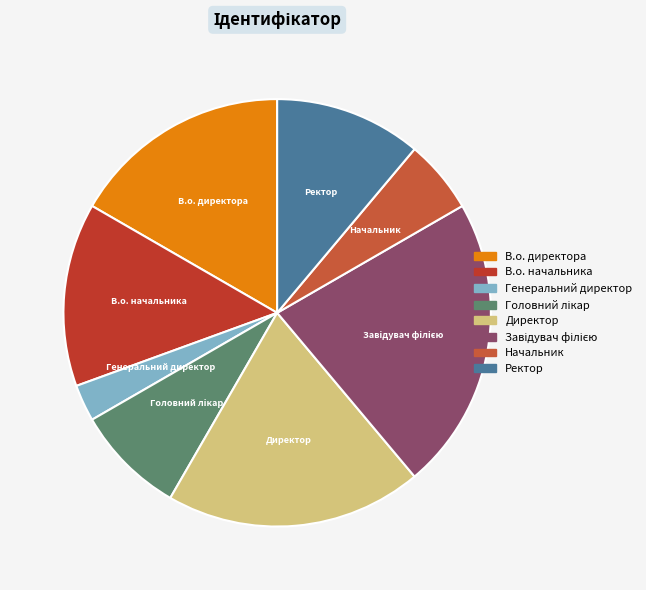

How many segments does this pie chart have?

8